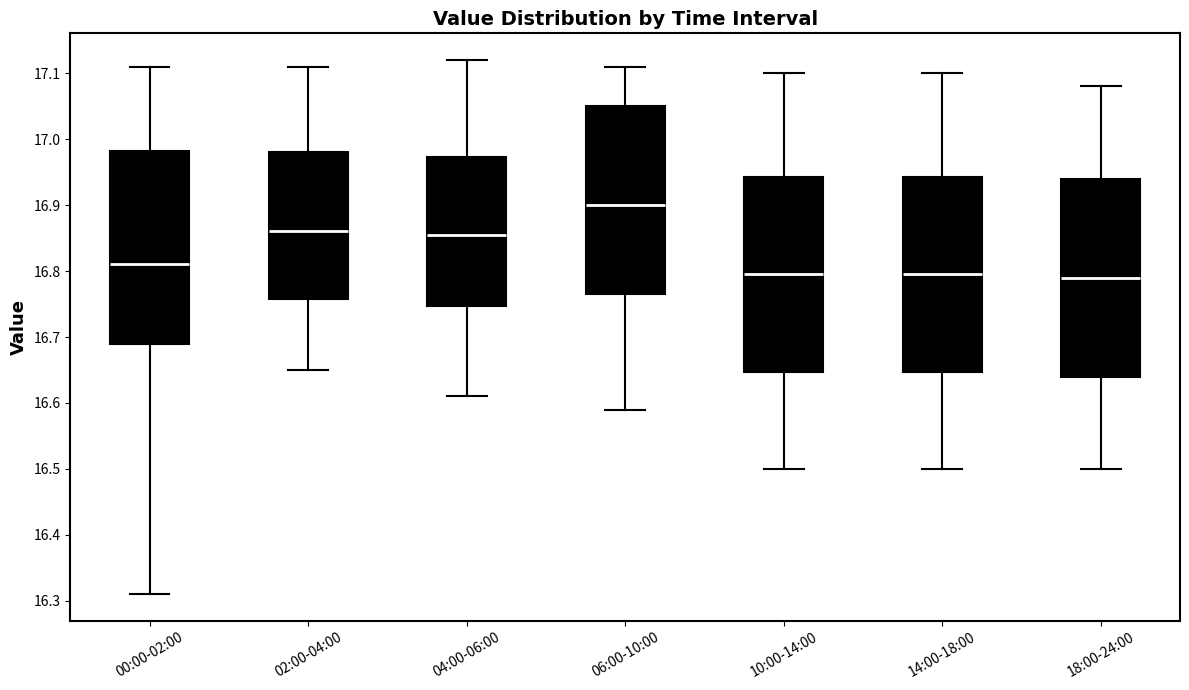

Where does the upper whisker of the box for 04:00-06:00 end on the y-axis? The values are not printed on the chart, so give them approximately, as read against the axis.

17.12